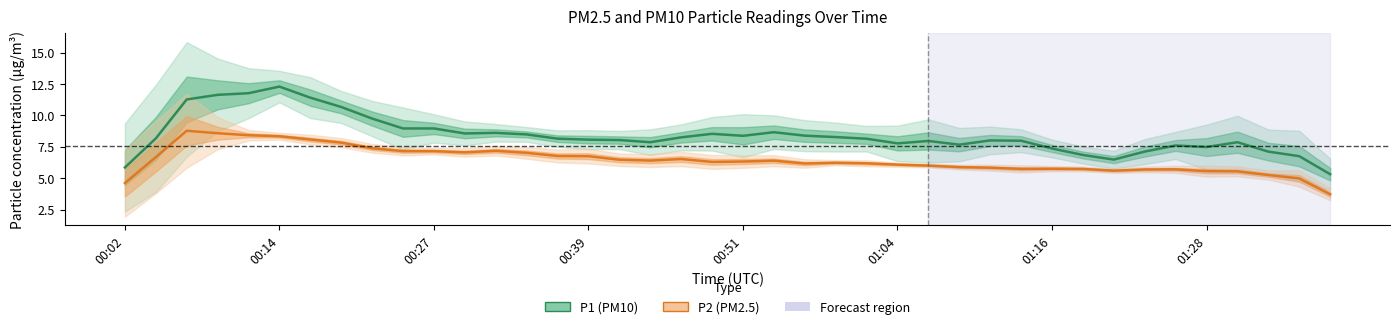

What is the spread (max minus min) of values at 28?

2.2